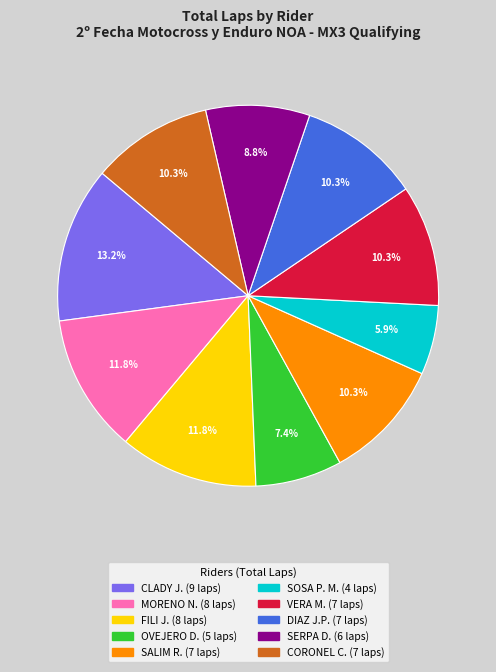

Is there any slice that represents more than half of the pie?

No